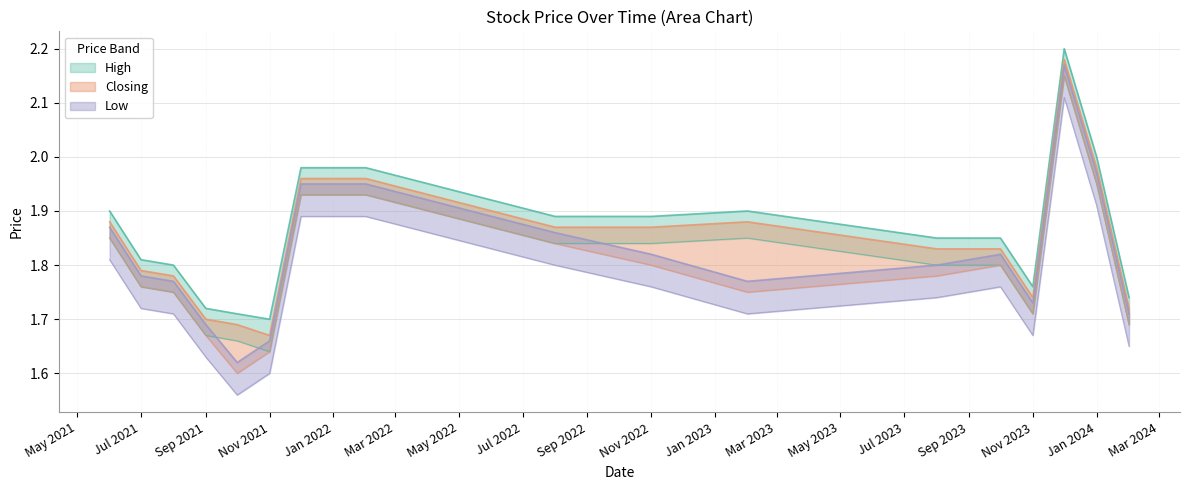

The Low series shows 0.6 at Nov 2023. True or false?

False